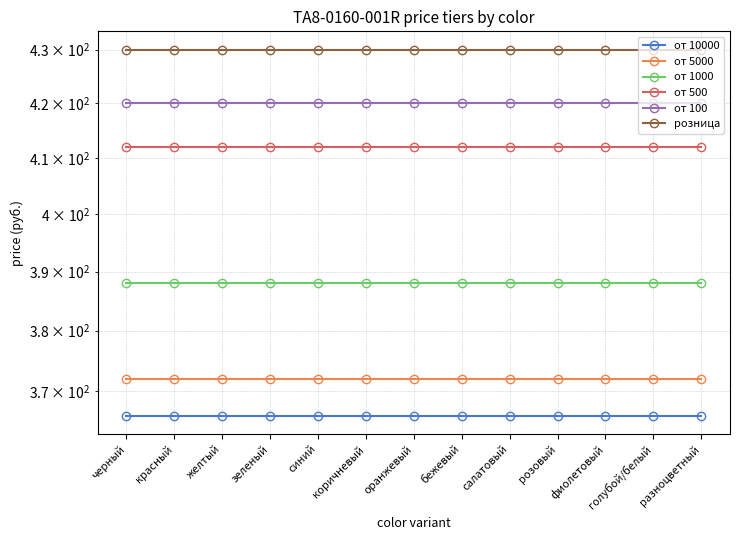

What are all the series names shown in the legend?

от 10000, от 5000, от 1000, от 500, от 100, розница